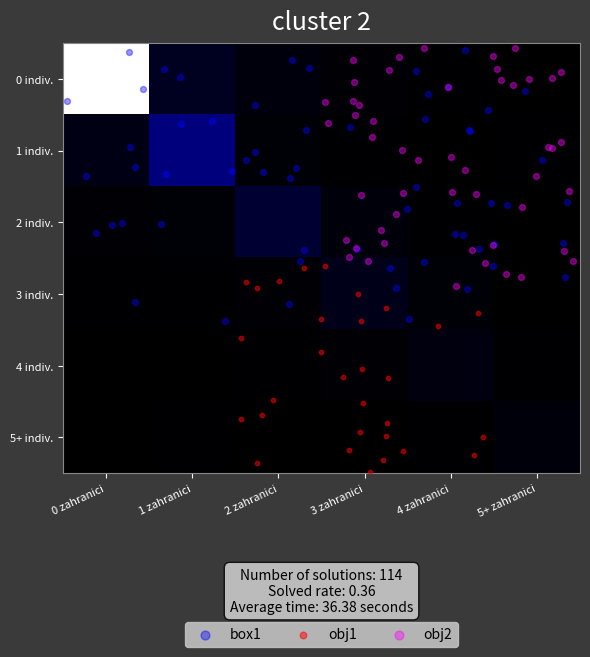

Reading left to right, what are all the values shown in this chart?

indiv_0: 230	12	5	2	1	0
indiv_1: 8	45	3	1	0	1
indiv_2: 2	3	18	4	1	0
indiv_3: 1	1	2	9	3	0
indiv_4: 0	0	1	2	6	1
indiv_5: 0	1	0	0	1	4